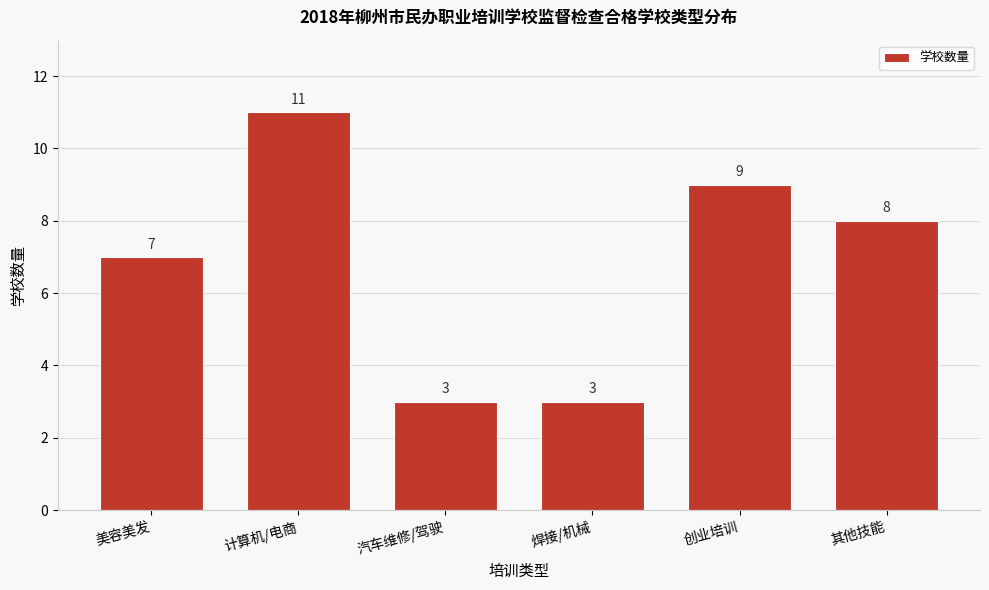

Reading right to left, list all the values displayed in this chart.

8	9	3	3	11	7